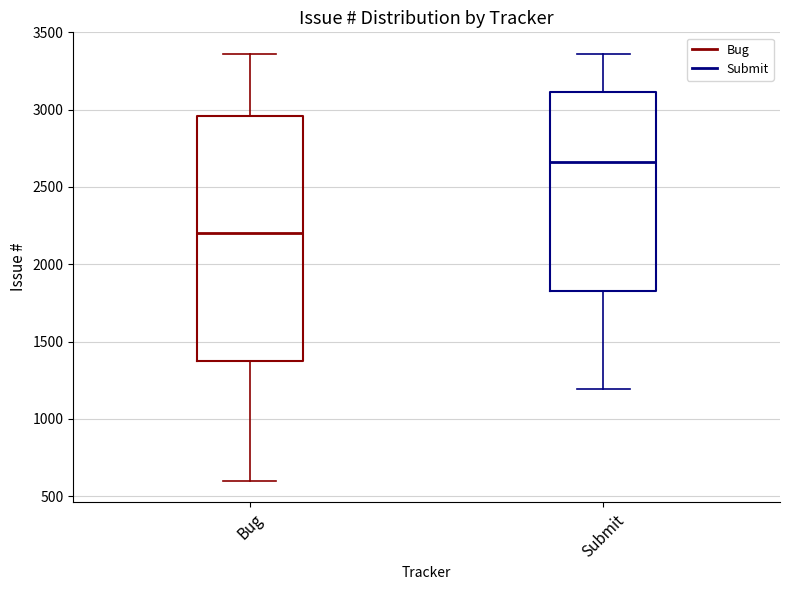

Reading left to right, transcribe this box plot: for each box, give where its median line is, the range the box spans, and where its two whiskers end, as read against the y-axis. The values are not printed on the chart, so give them approximately, as read against the axis.

Bug: median 2200, box 1350 to 2950, whiskers 600 to 3350
Submit: median 2650, box 1850 to 3100, whiskers 1200 to 3350